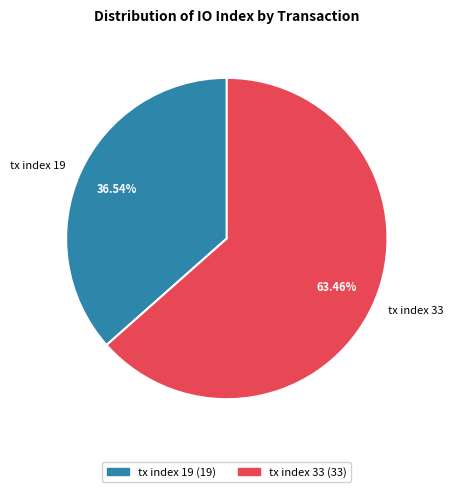

What portion of the pie excludes tx index 33?

36.5%